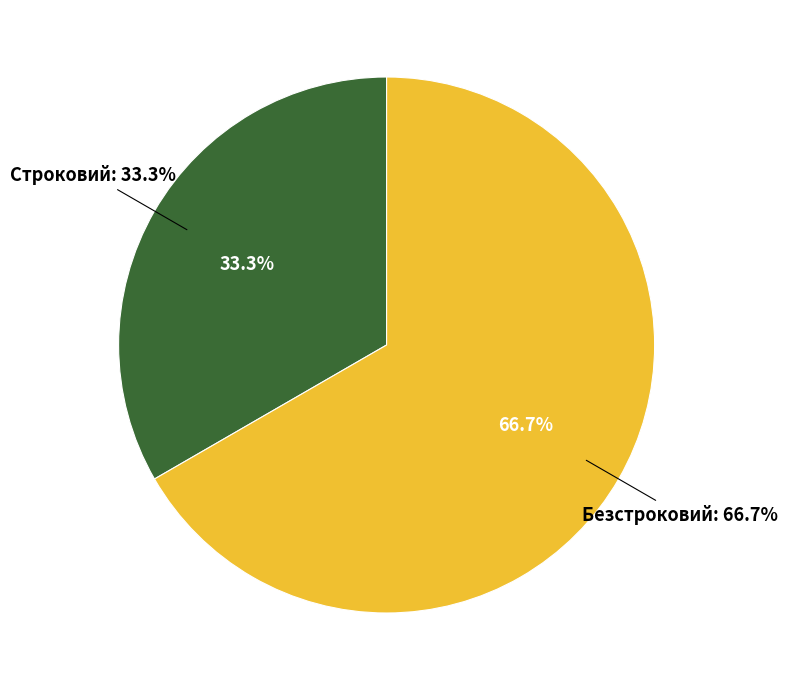

Which slice is the largest?

Безстроковий